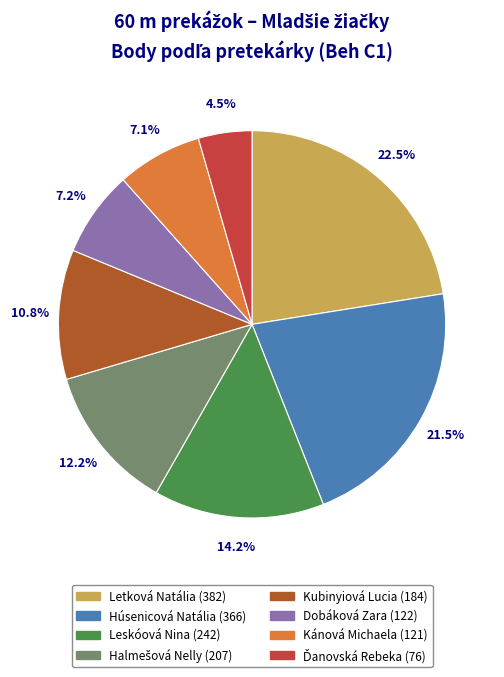

Is there any slice that represents more than half of the pie?

No